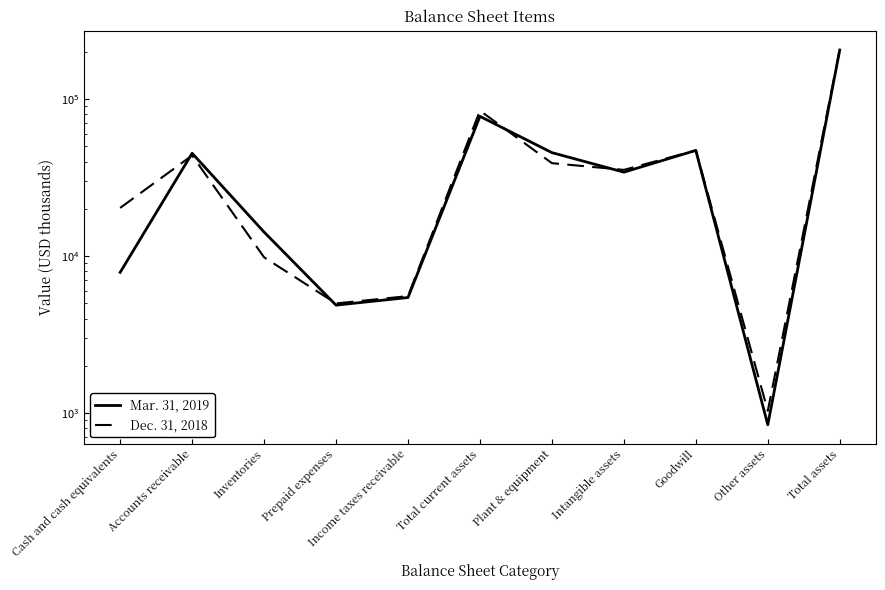

Which series has the largest total across all categories?

Dec. 31, 2018